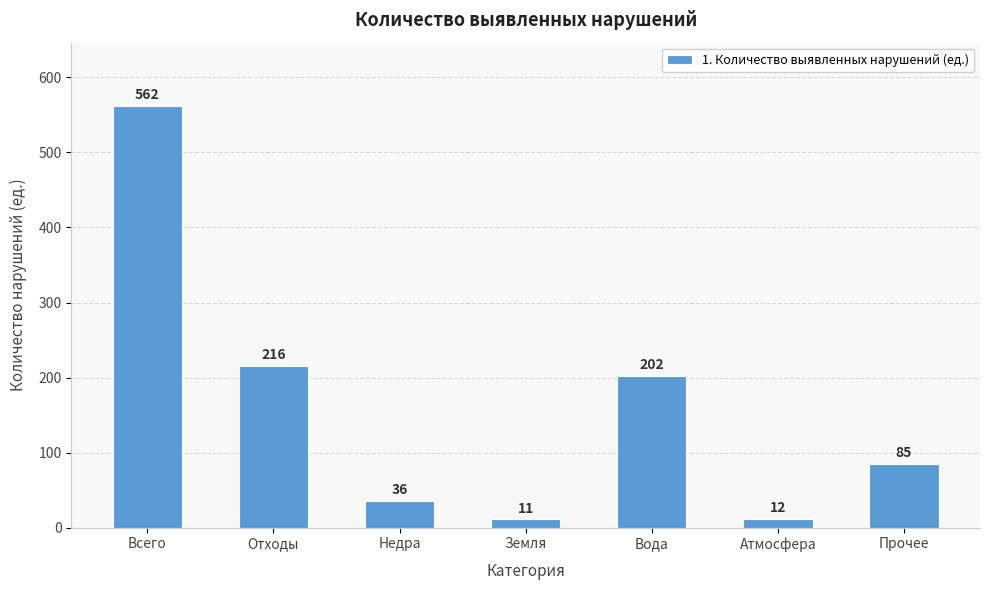

How many categories are shown in the chart?

7